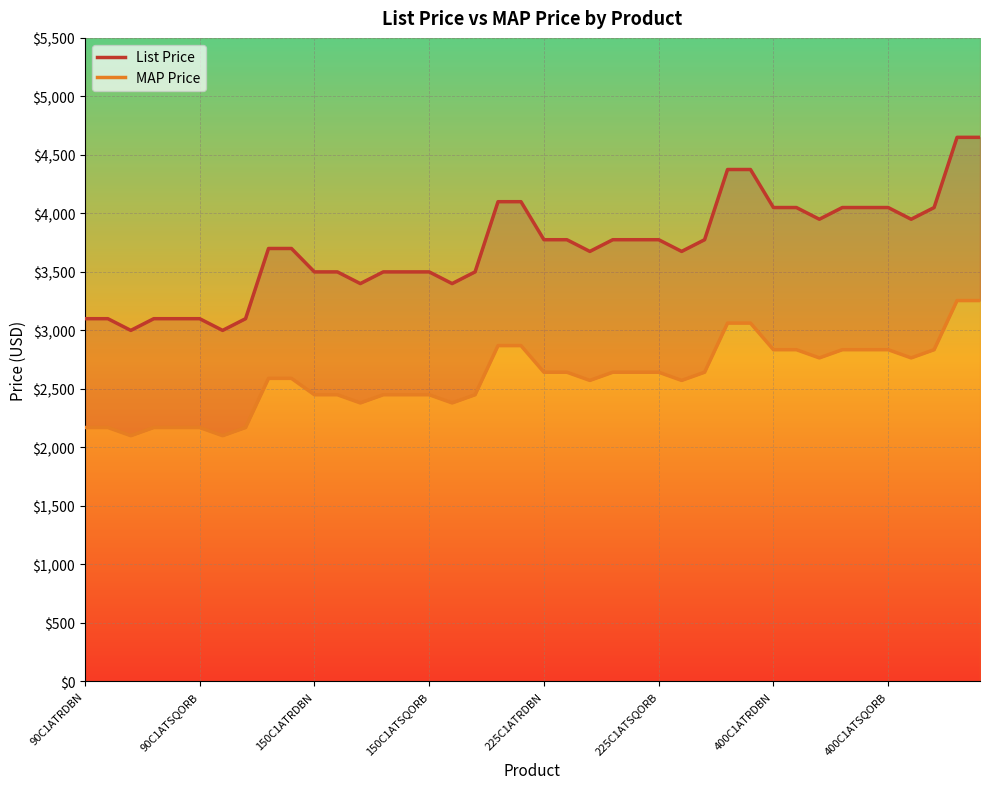

How many values in the MAP Price series exceed 2642?

20